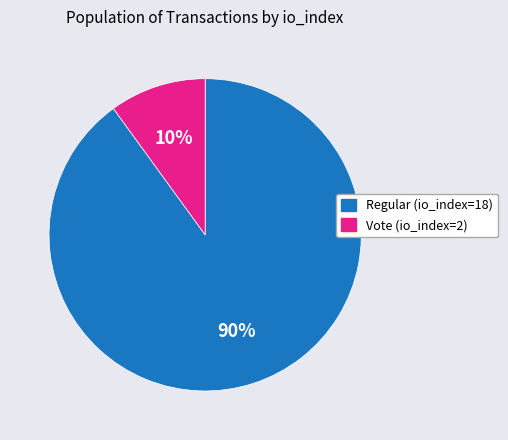

Is it true that Regular (io_index=18) is 78% of the pie?

False